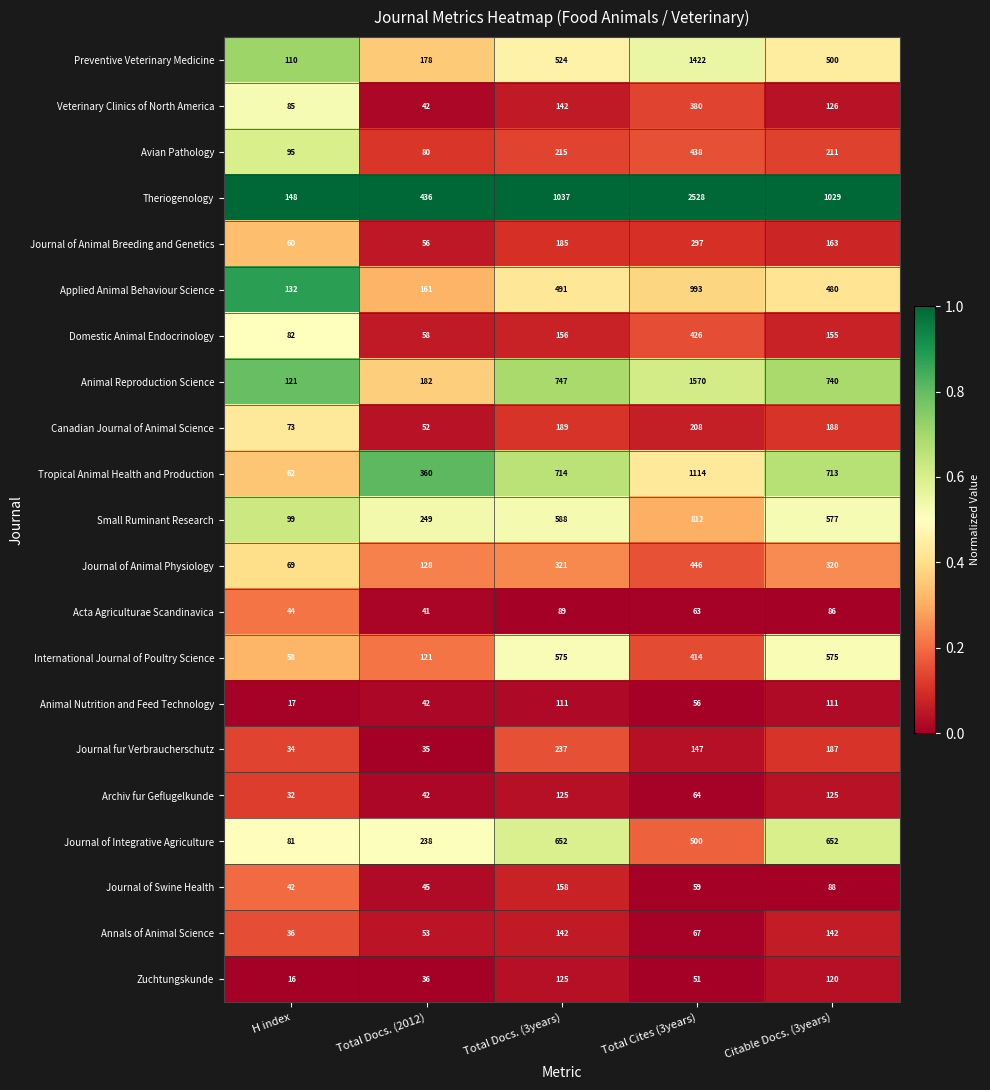

What is the difference between the highest and lowest values at Total Docs. (3years)?

948